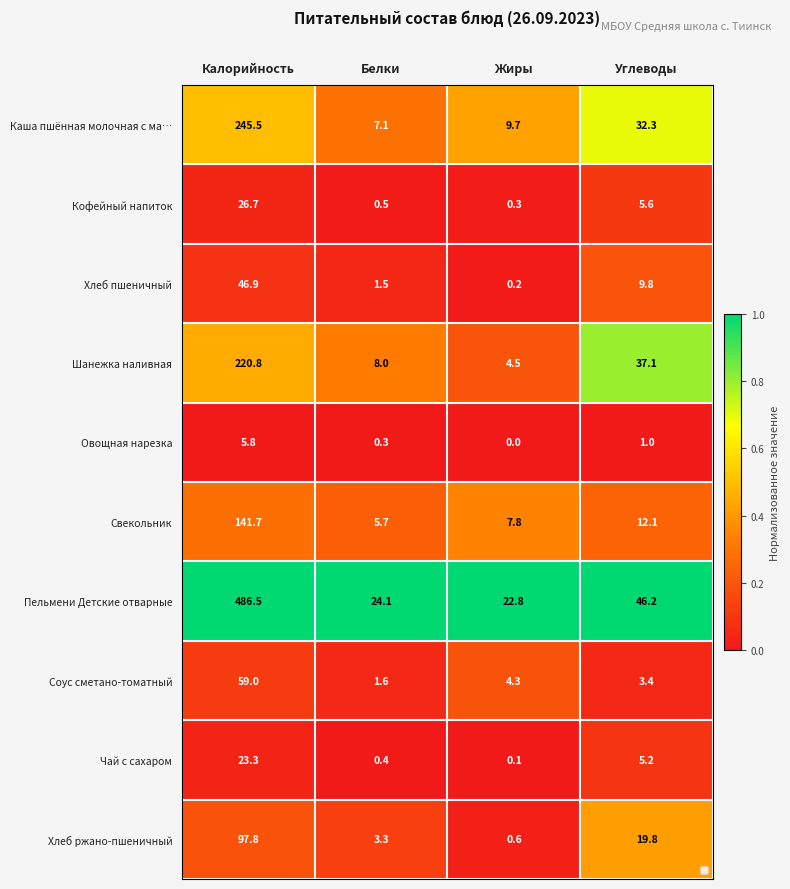

True or false: Каша пшённая молочная с ма… has a value of 0.4 at Жиры.

True